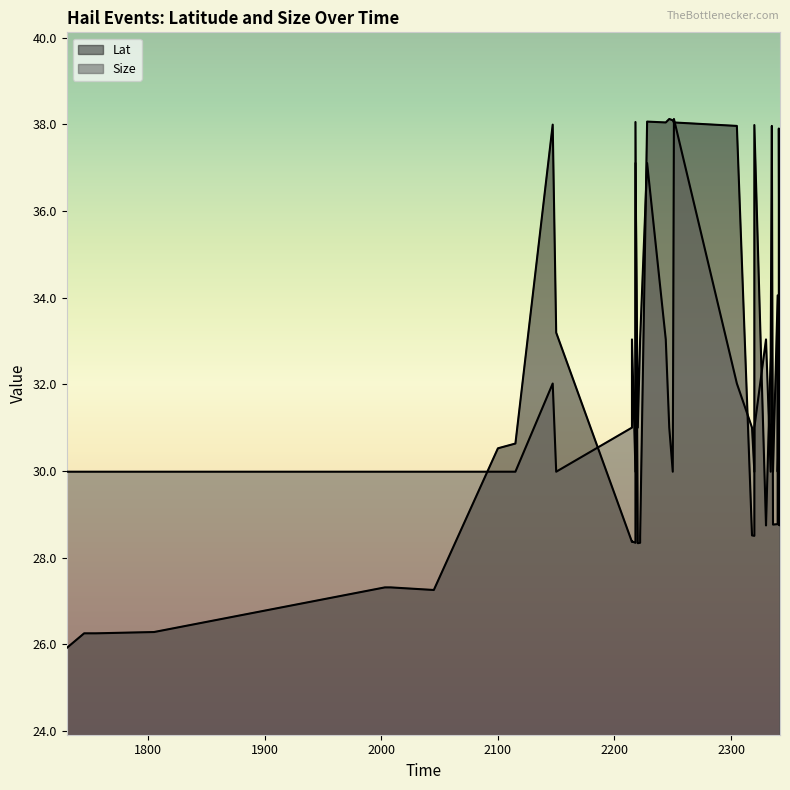

True or false: Lat and Size cross at least once.

True